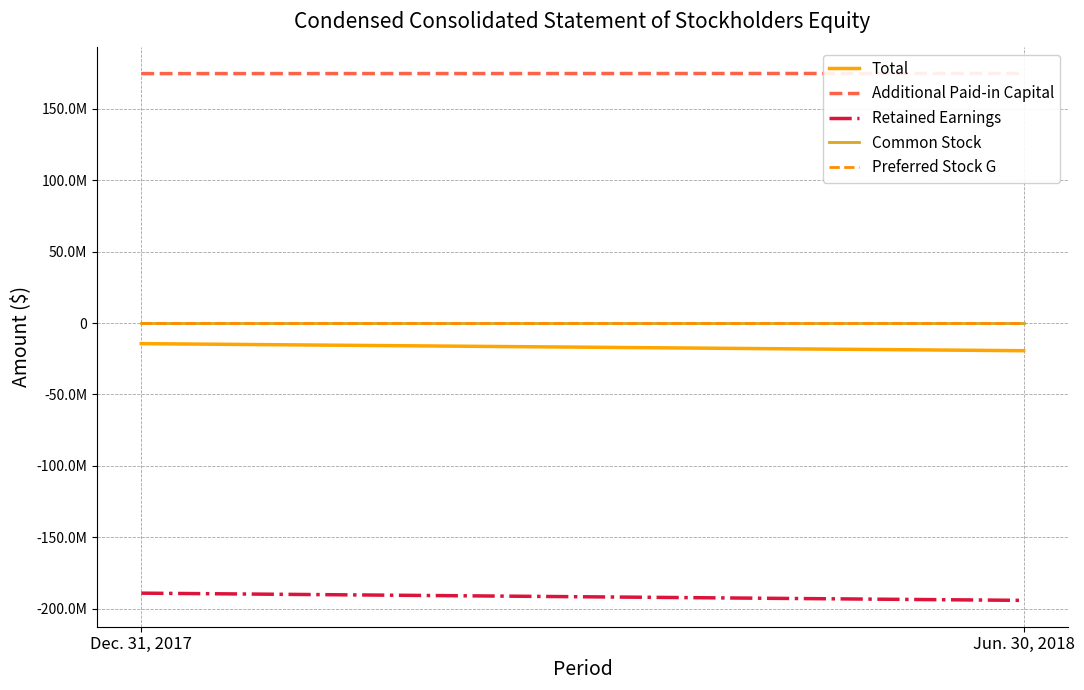

Which has a higher value, Jun. 30, 2018 or Dec. 31, 2017?

Dec. 31, 2017